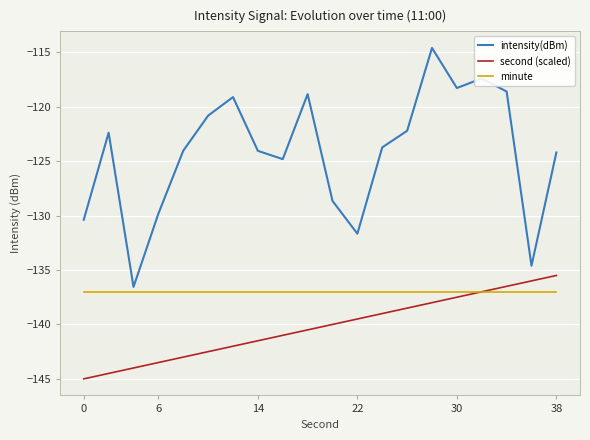

True or false: intensity(dBm) and second (scaled) intersect in this chart.

False